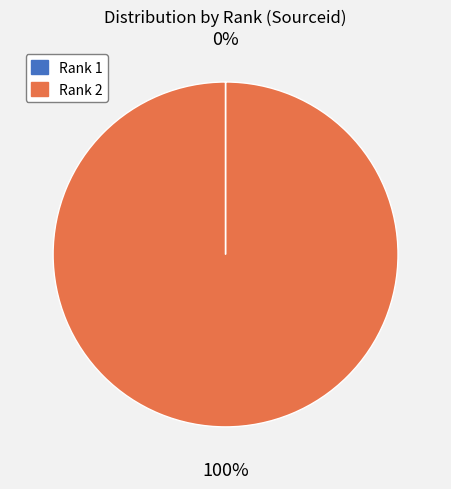

To the nearest percent, what is the average slice percentage?

50%